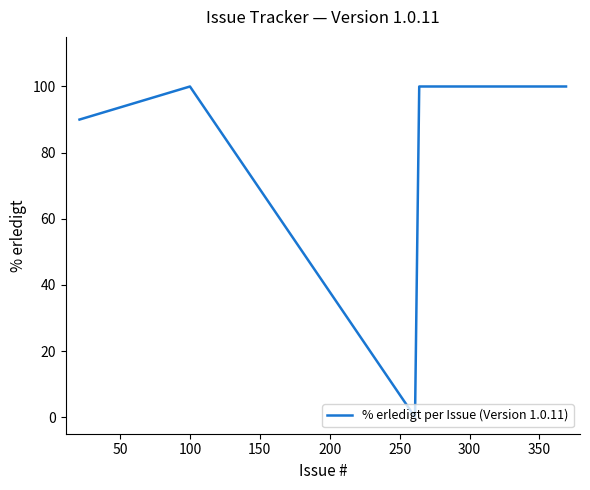

What is the difference between the maximum and minimum values?

100